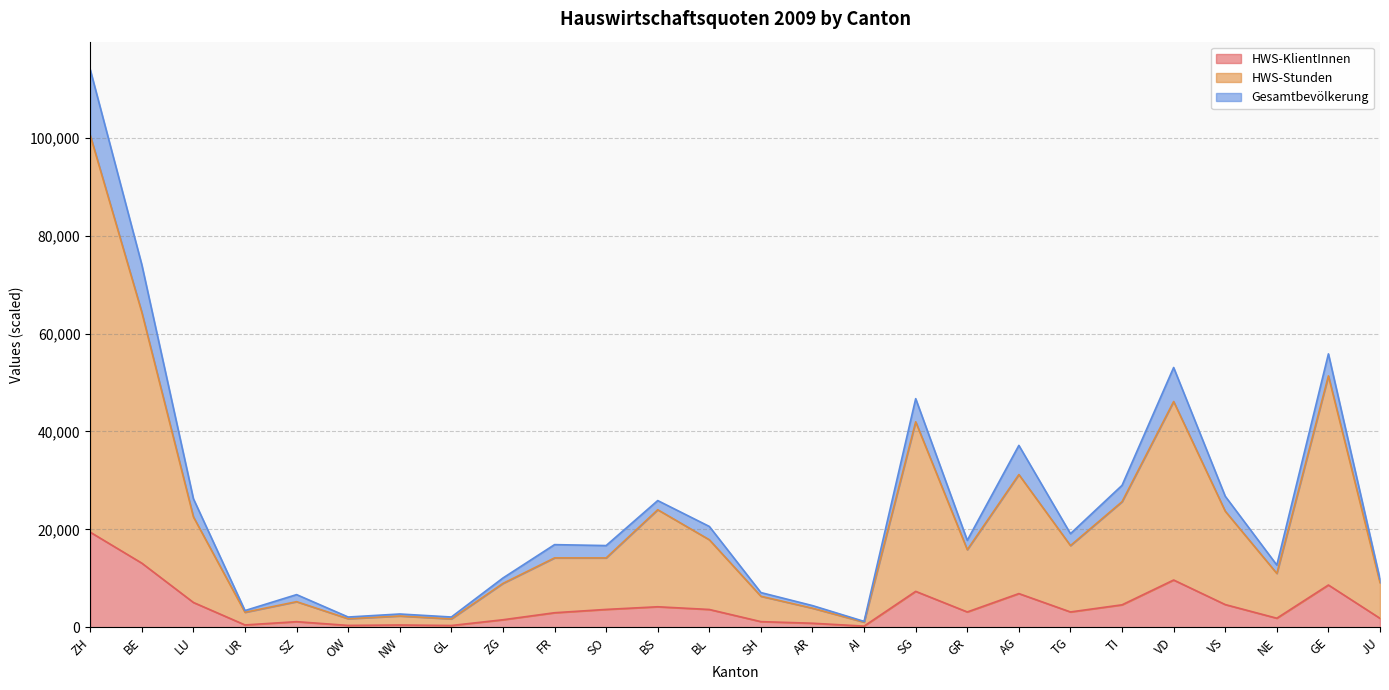

True or false: HWS-KlientInnen and HWS-Stunden cross at least once.

False